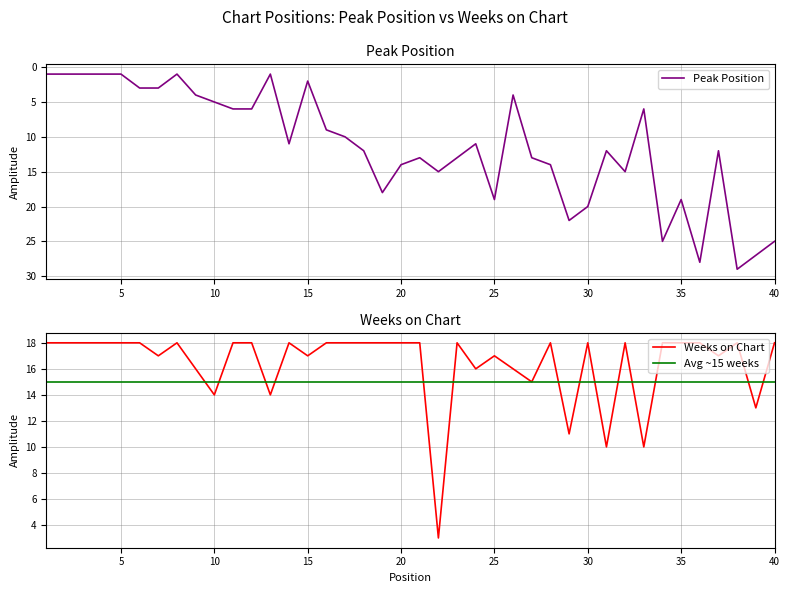

Rank the categories by Peak Position value from lowest to highest.

1, 2, 3, 4, 5, 8, 13, 15, 6, 7, 9, 26, 10, 11, 12, 33, 16, 17, 14, 24, 18, 31, 37, 21, 23, 27, 20, 28, 22, 32, 19, 25, 35, 30, 29, 34, 40, 39, 36, 38